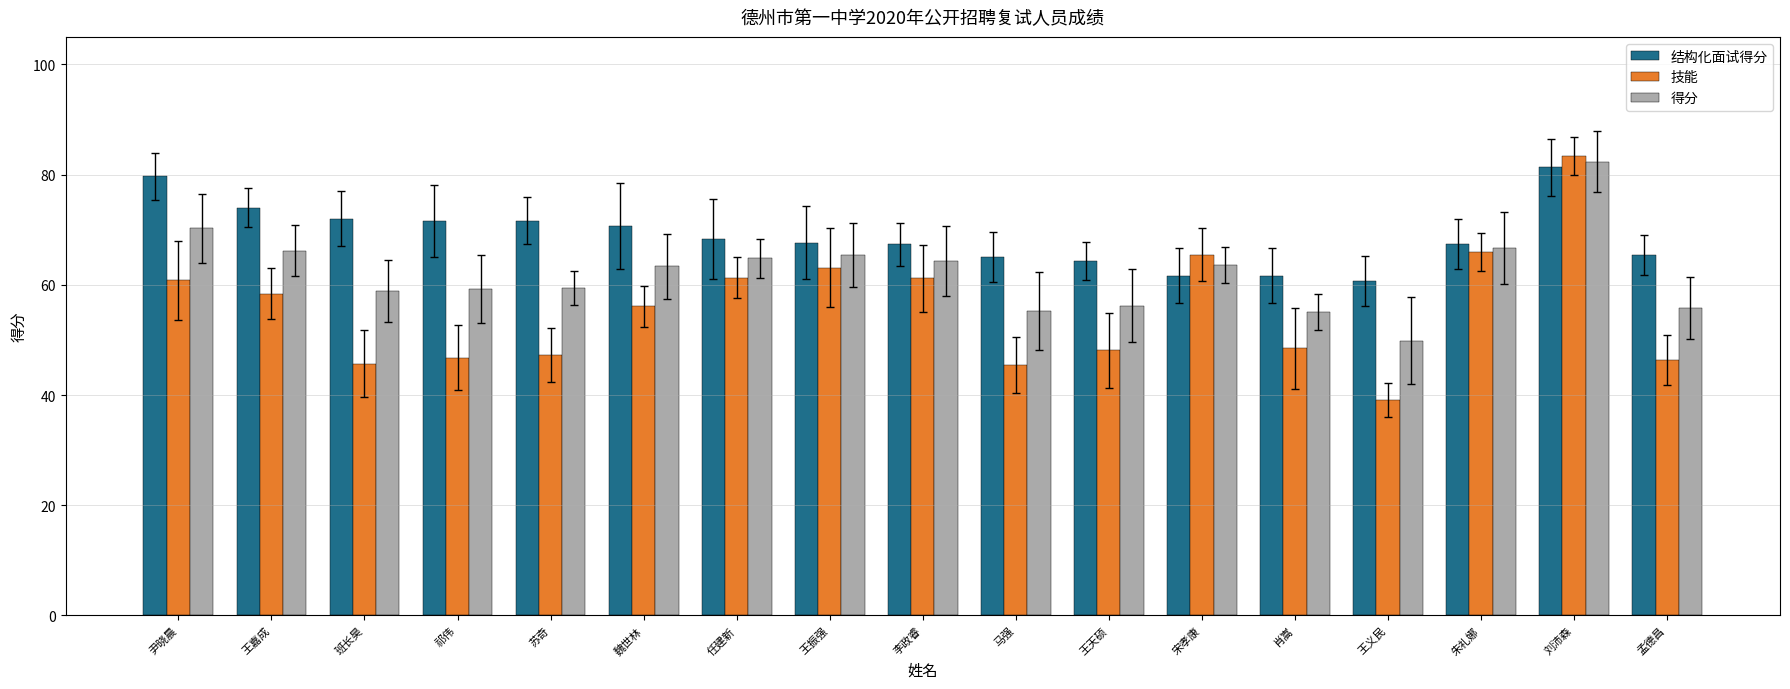

List the labels in order of 得分 value, smallest first.

王义民, 肖嵩, 马强, 孟德昌, 王天硕, 班长昊, 祁伟, 苏奇, 魏世林, 宋孝康, 李政睿, 任建新, 王振强, 王嘉成, 朱礼娜, 尹晓晨, 刘沛森